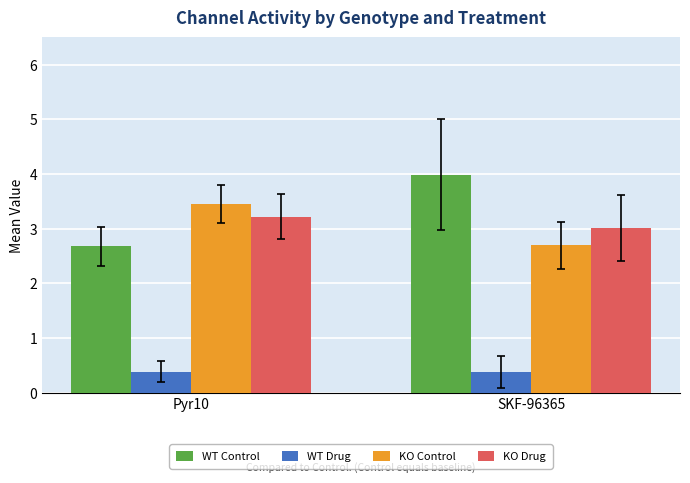

What is the label of the 2nd bar from the left?

SKF-96365